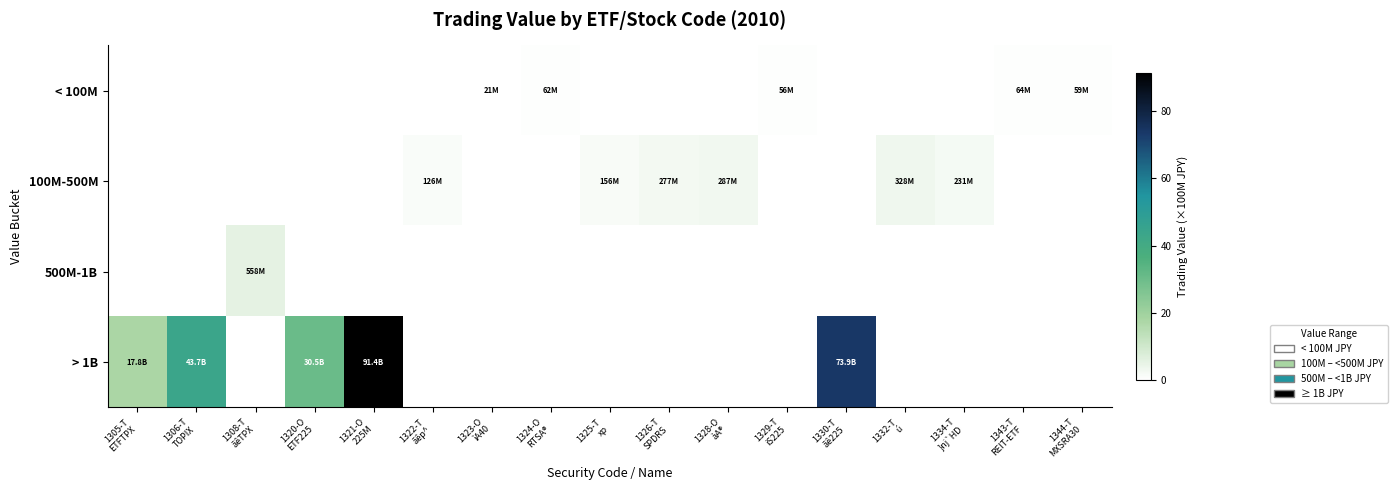

Reading right to left, list all the values displayed in this chart.

< 100M: 1344-T
MXSRA30=0.6	1343-T
REIT-ETF=0.6	1334-T
}nj`HD=0.0	1332-T
ú=0.0	1330-T
ãê225=0.0	1329-T
iS225=0.6	1328-O
àA®=0.0	1326-T
SPDRS=0.0	1325-T
xp=0.0	1324-O
RTSA®=0.6	1323-O
ìA40=0.2	1322-T
ãêp^=0.0	1321-O
225M=0.0	1320-O
ETF225=0.0	1308-T
ãêTPX=0.0	1306-T
TOPIX=0.0	1305-T
ETFTPX=0.0
100M-500M: 1344-T
MXSRA30=0.0	1343-T
REIT-ETF=0.0	1334-T
}nj`HD=2.3	1332-T
ú=3.3	1330-T
ãê225=0.0	1329-T
iS225=0.0	1328-O
àA®=2.9	1326-T
SPDRS=2.8	1325-T
xp=1.6	1324-O
RTSA®=0.0	1323-O
ìA40=0.0	1322-T
ãêp^=1.3	1321-O
225M=0.0	1320-O
ETF225=0.0	1308-T
ãêTPX=0.0	1306-T
TOPIX=0.0	1305-T
ETFTPX=0.0
500M-1B: 1344-T
MXSRA30=0.0	1343-T
REIT-ETF=0.0	1334-T
}nj`HD=0.0	1332-T
ú=0.0	1330-T
ãê225=0.0	1329-T
iS225=0.0	1328-O
àA®=0.0	1326-T
SPDRS=0.0	1325-T
xp=0.0	1324-O
RTSA®=0.0	1323-O
ìA40=0.0	1322-T
ãêp^=0.0	1321-O
225M=0.0	1320-O
ETF225=0.0	1308-T
ãêTPX=5.6	1306-T
TOPIX=0.0	1305-T
ETFTPX=0.0
> 1B: 1344-T
MXSRA30=0.0	1343-T
REIT-ETF=0.0	1334-T
}nj`HD=0.0	1332-T
ú=0.0	1330-T
ãê225=73.9	1329-T
iS225=0.0	1328-O
àA®=0.0	1326-T
SPDRS=0.0	1325-T
xp=0.0	1324-O
RTSA®=0.0	1323-O
ìA40=0.0	1322-T
ãêp^=0.0	1321-O
225M=91.4	1320-O
ETF225=30.5	1308-T
ãêTPX=0.0	1306-T
TOPIX=43.7	1305-T
ETFTPX=17.8